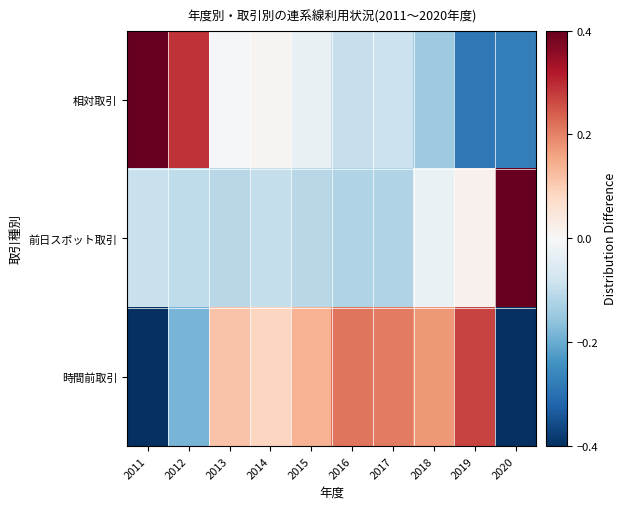

What is the difference between the highest and lowest values at 2015?

0.2